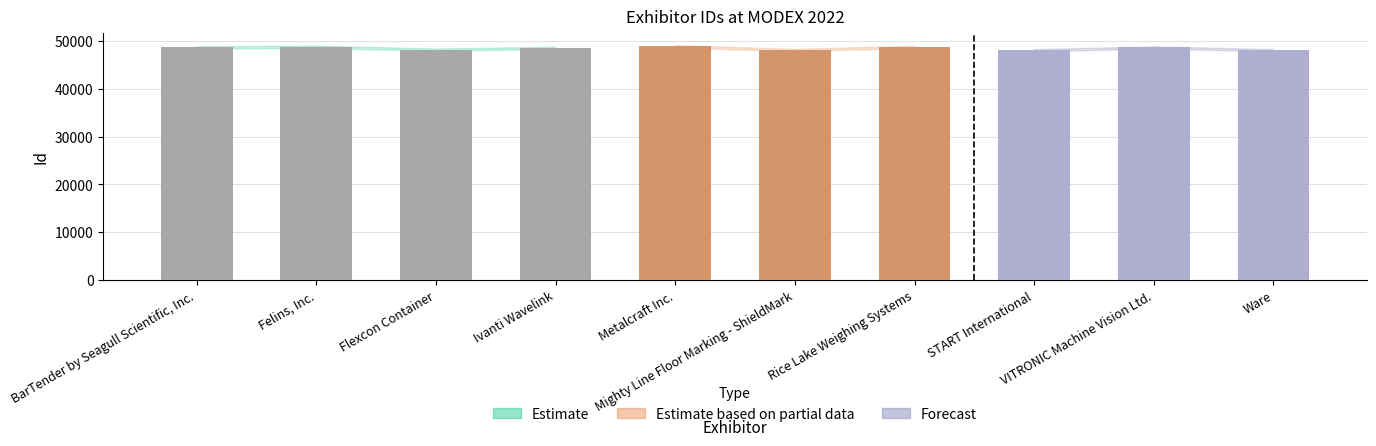

What is the sum of the values at BarTender by Seagull Scientific, Inc. and Ware?

96767